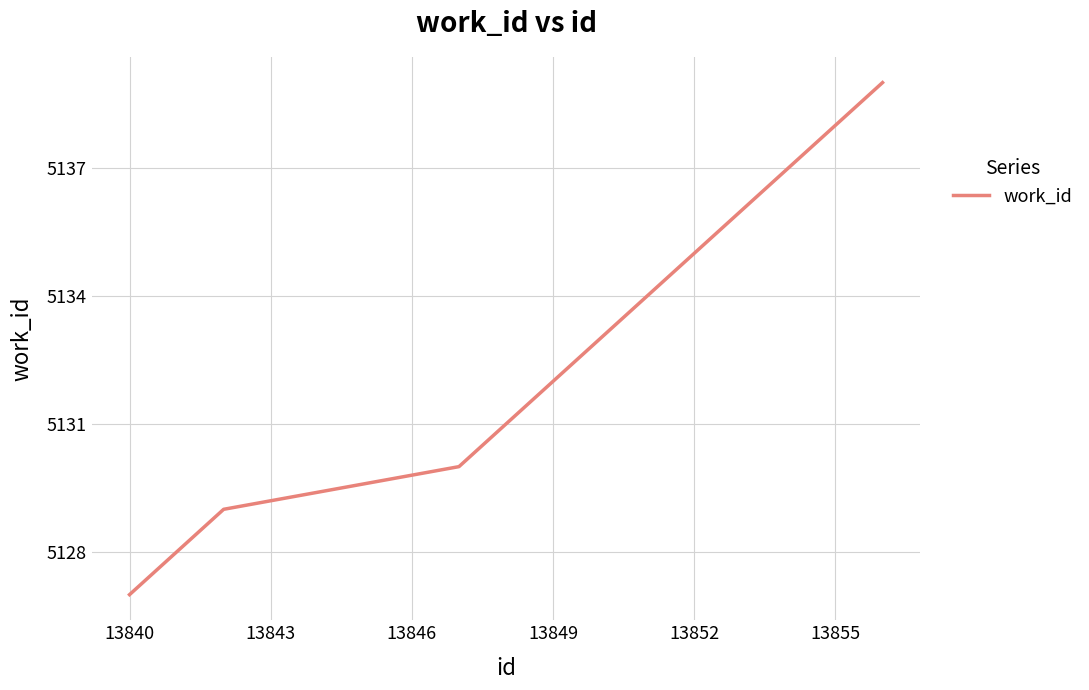

What is the maximum value shown in the chart?

5139